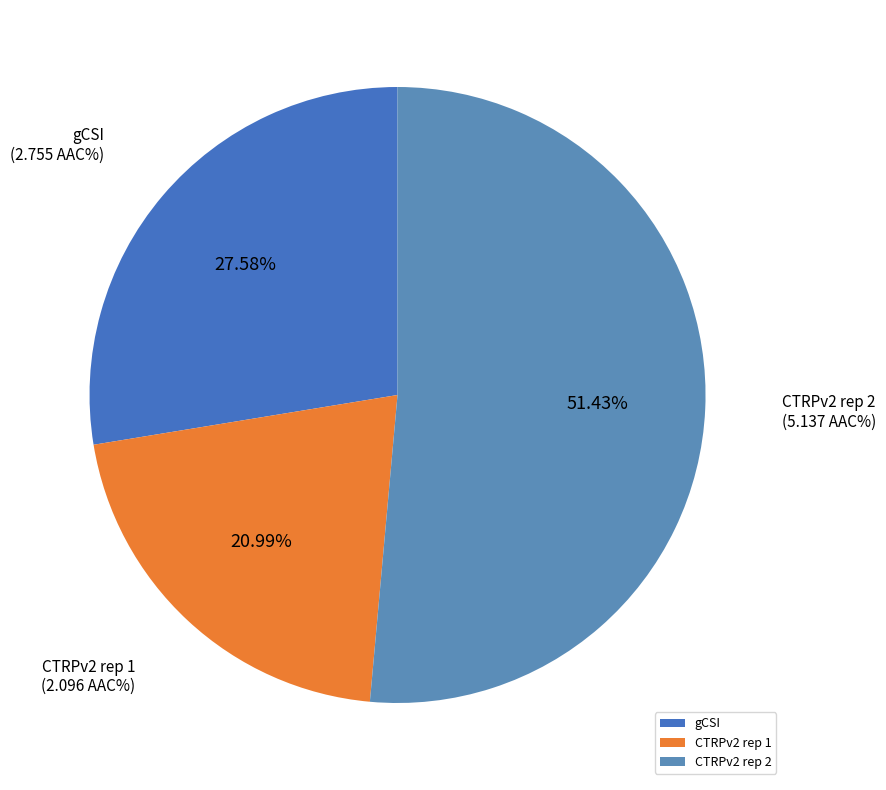

The gCSI slice represents 28% of the pie. True or false?

True